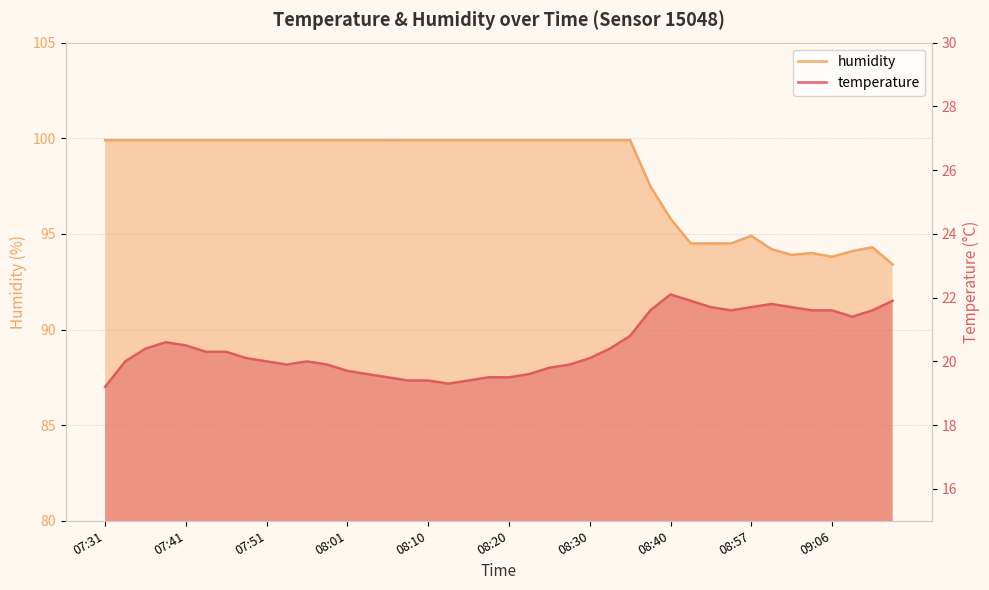

List the labels in order of humidity value, largest first.

07:31, 07:34, 07:36, 07:39, 07:41, 07:44, 07:46, 07:48, 07:51, 07:53, 07:56, 07:58, 08:01, 08:03, 08:06, 08:08, 08:10, 08:13, 08:15, 08:18, 08:20, 08:23, 08:25, 08:28, 08:30, 08:32, 08:35, 08:37, 08:40, 08:57, 08:48, 08:51, 08:54, 09:15, 08:59, 09:13, 09:04, 09:01, 09:06, 09:21